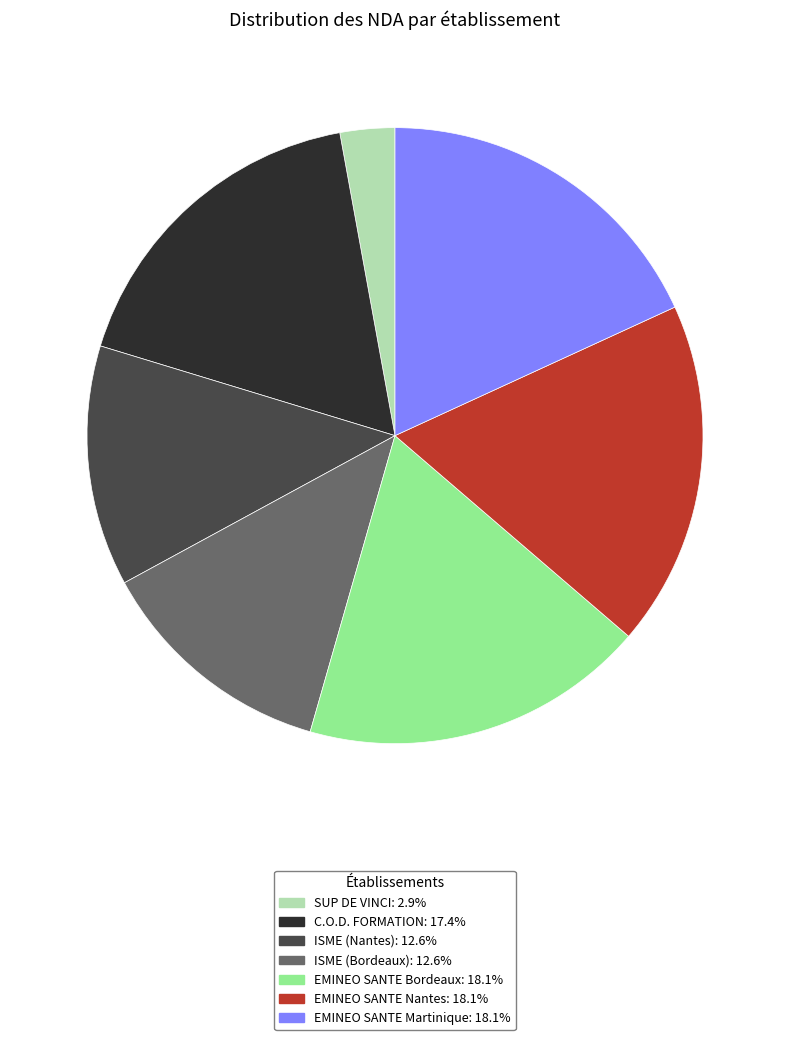

How many segments does this pie chart have?

7